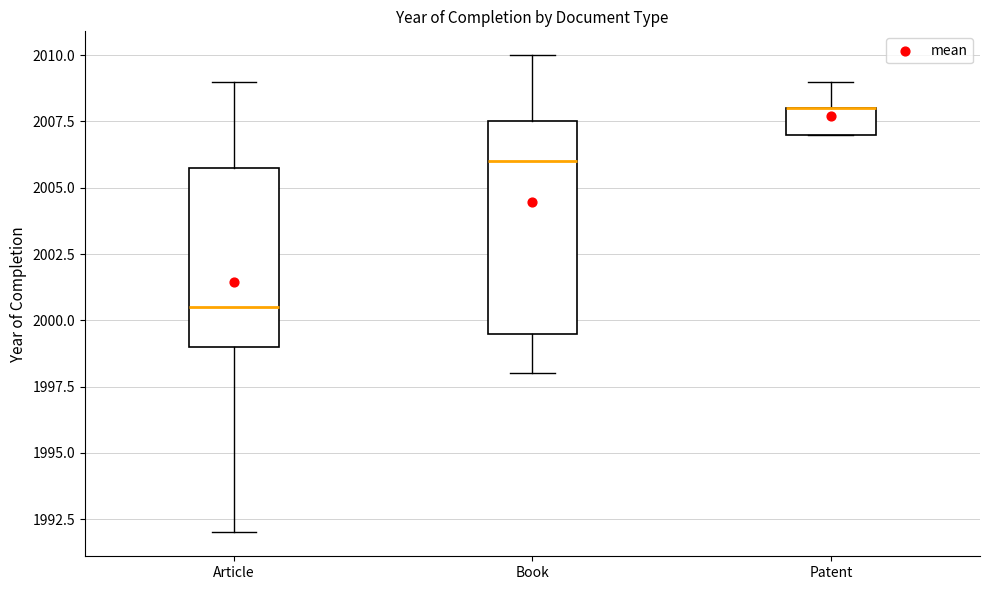

Which box is the tallest, from its lower edge to its upper edge?

Book